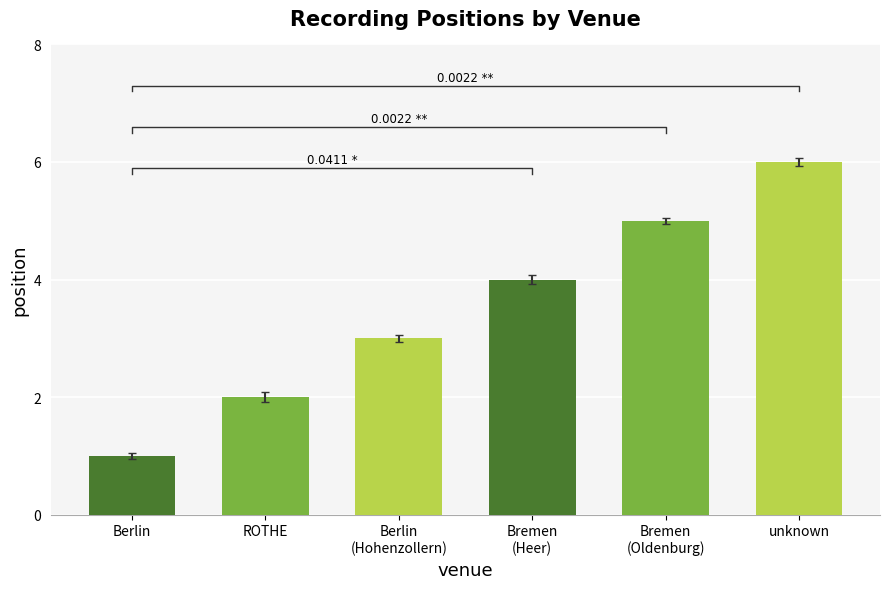

How many bars are there in total?

6